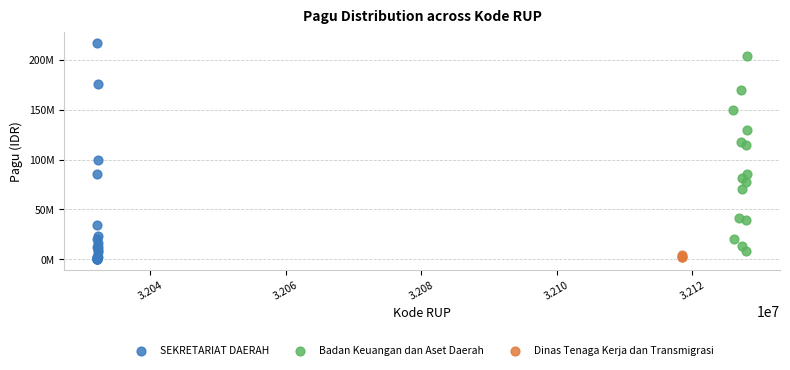

What are all the series names shown in the legend?

SEKRETARIAT DAERAH, Badan Keuangan dan Aset Daerah, Dinas Tenaga Kerja dan Transmigrasi